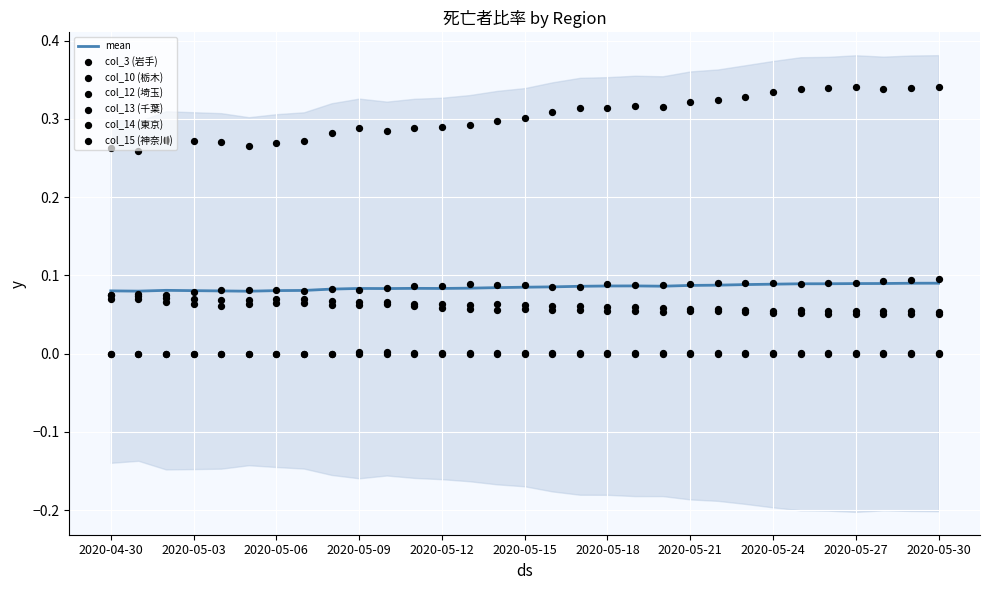

At how many categories does at least one series exceed 0?

31